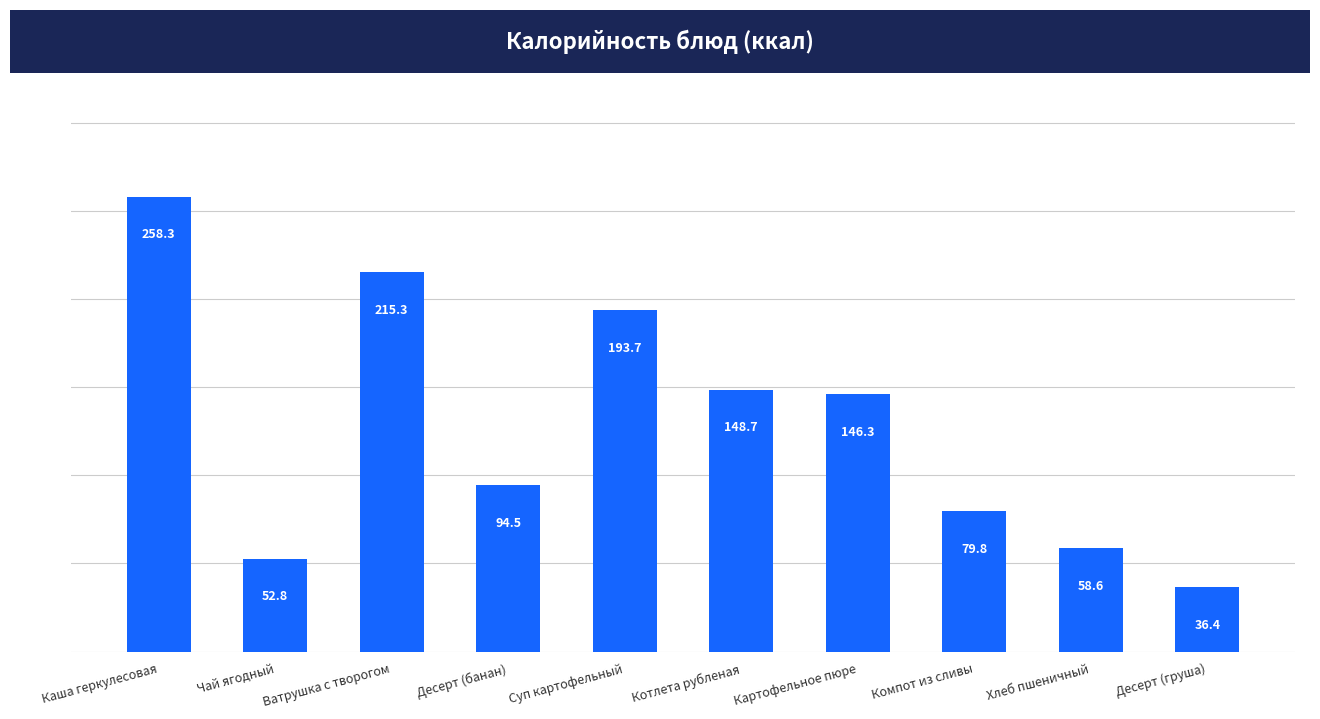

At which label does the data first exceed 146?

Каша геркулесовая